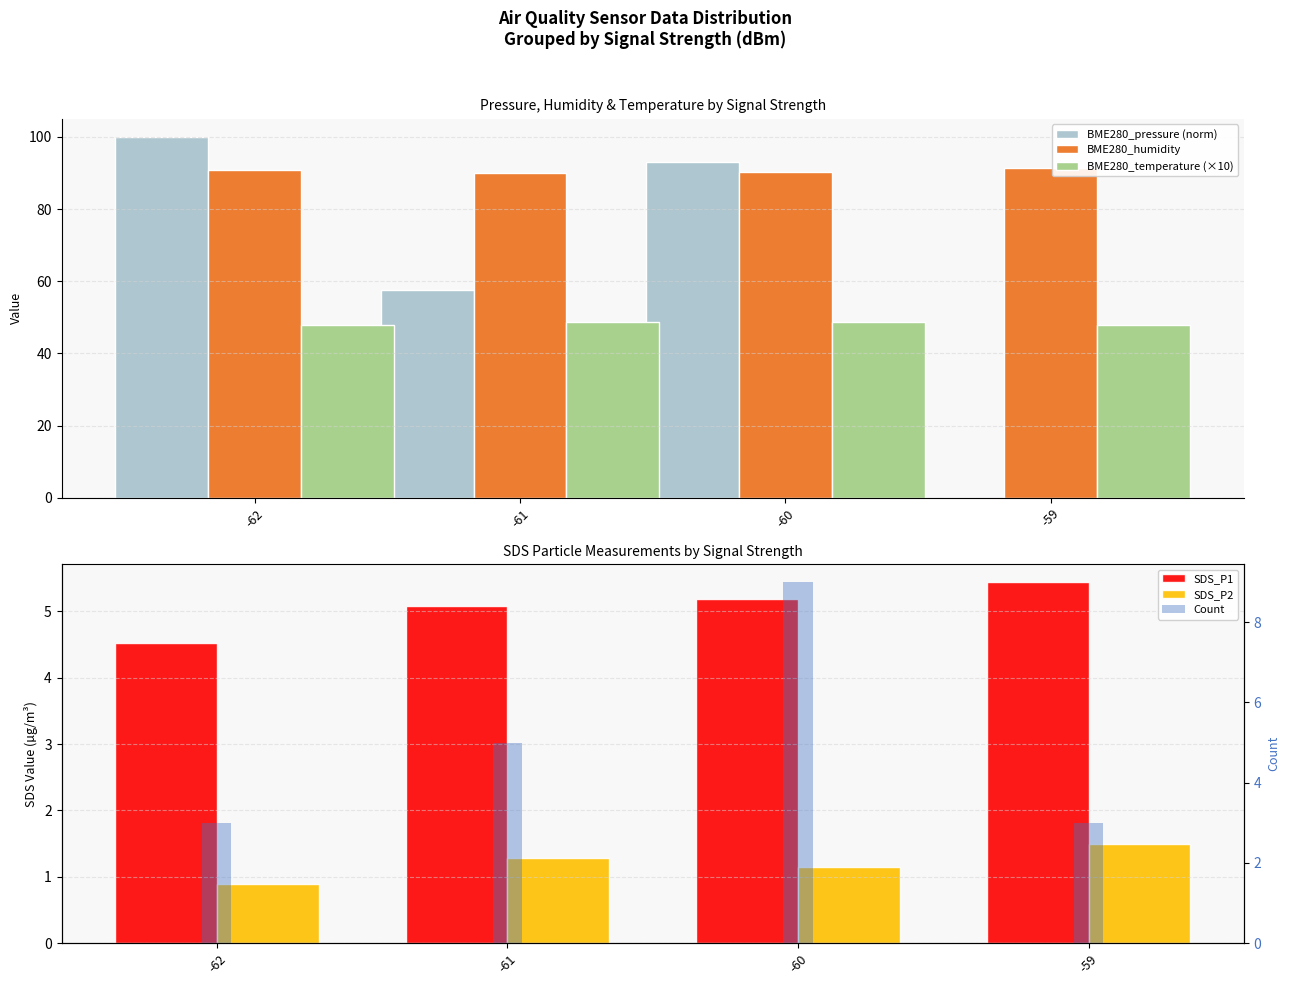

What is the difference between the BME280_pressure (norm) values at -61 and -60?

35.5